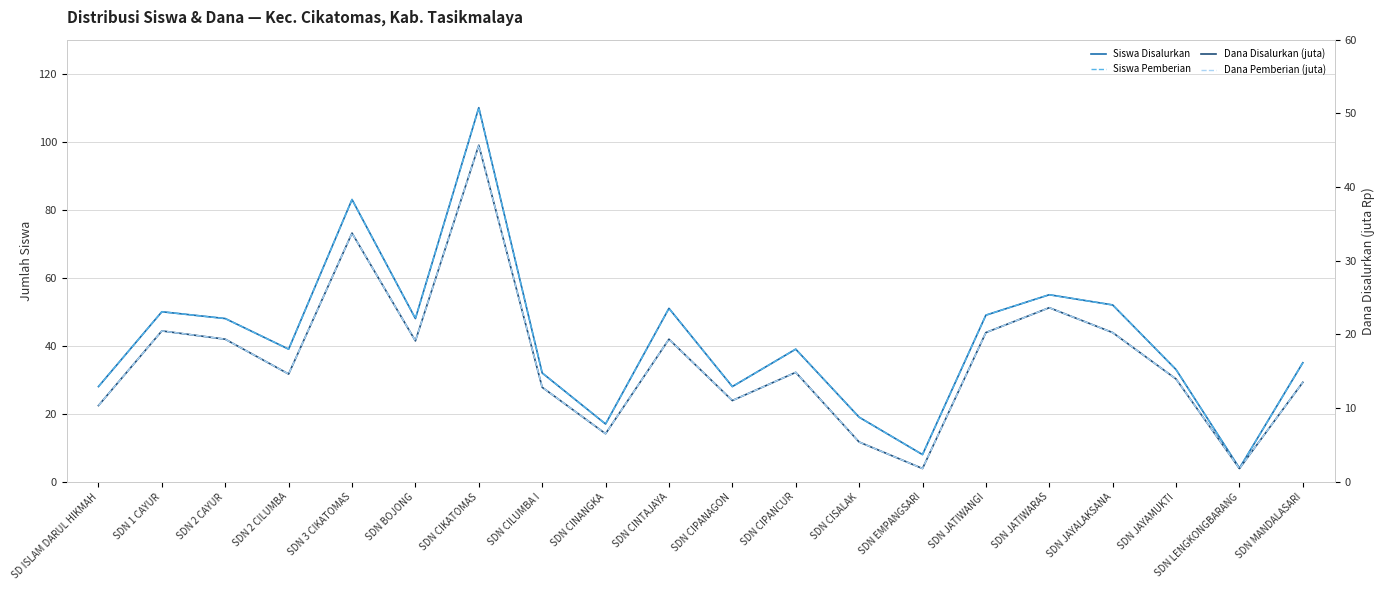

What is the spread (max minus min) of values at SDN CIPANCUR?

24.1